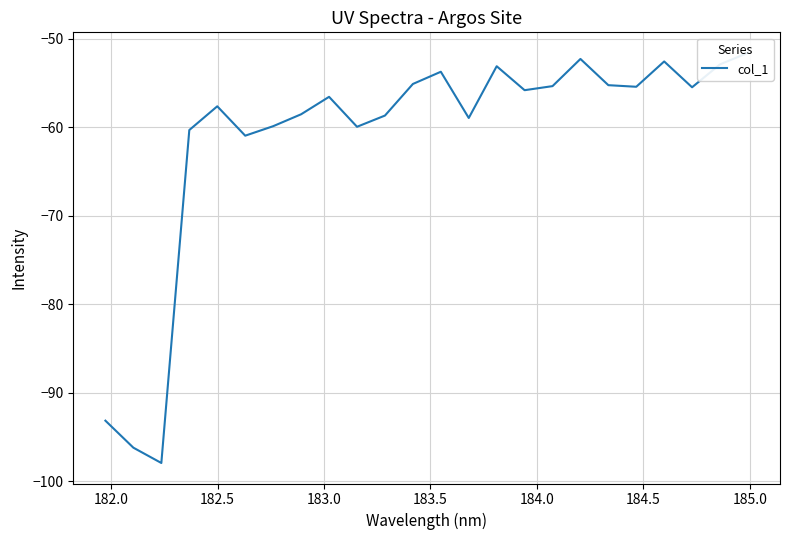

What is the difference between the maximum and minimum values?

46.3